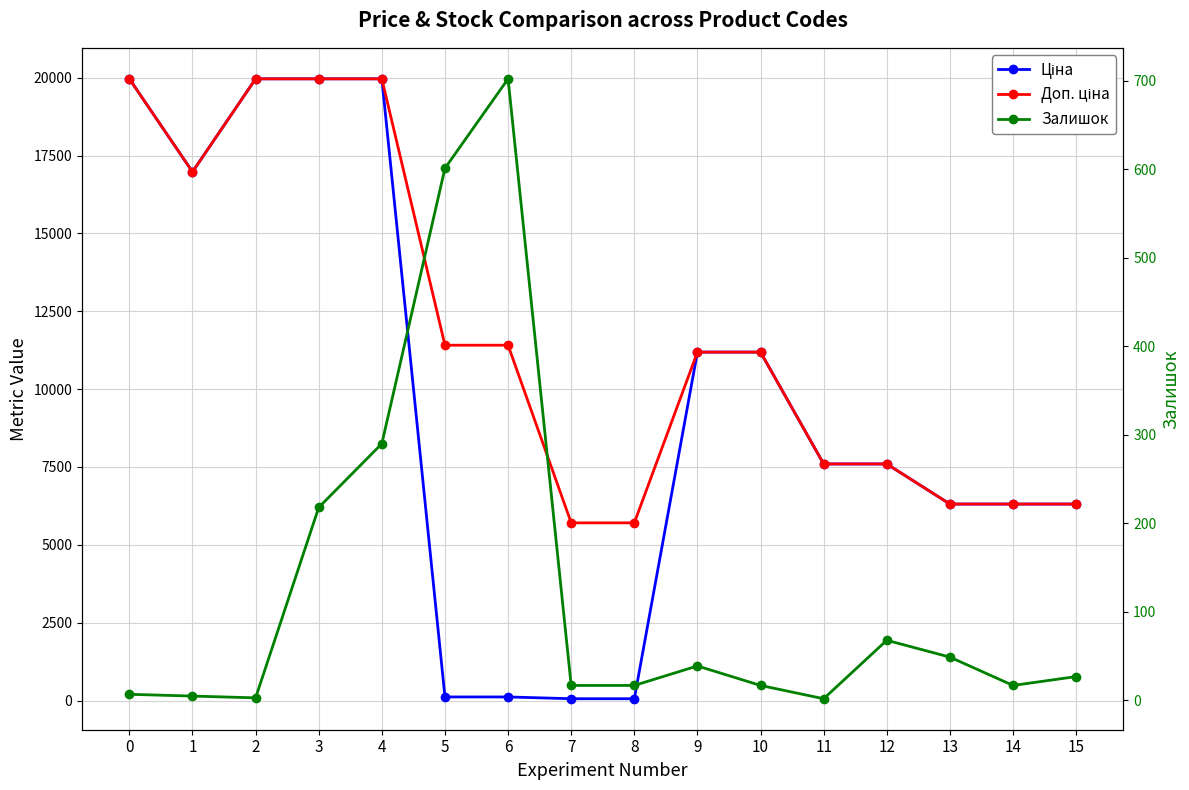

Reading right to left, extract all data points from this chart.

Ціна: 6308.8	6308.8	6308.8	7596.5	7596.5	11188.2	11188.2	57.0	57.0	114.1	114.1	19964.2	19964.2	19964.2	16976.3	19964.2
Доп. ціна: 6308.8	6308.8	6308.8	7596.5	7596.5	11188.2	11188.2	5705.0	5705.0	11410.0	11410.0	19964.2	19964.2	19964.2	16976.3	19964.2
Залишок: 27.0	17.0	49.0	68.0	2.0	17.0	39.0	17.0	17.0	702.0	601.0	290.0	218.0	3.0	5.0	7.0